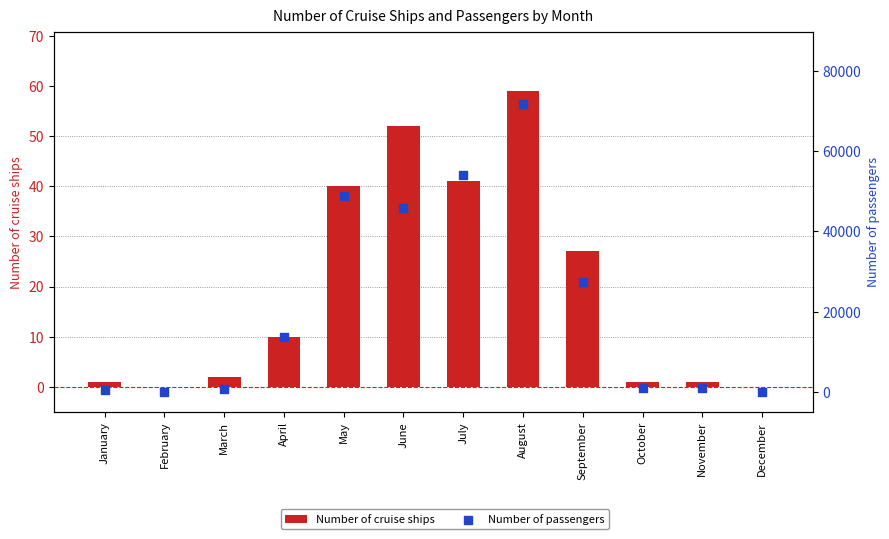

What are all the series names shown in the legend?

Number of cruise ships, Number of passengers